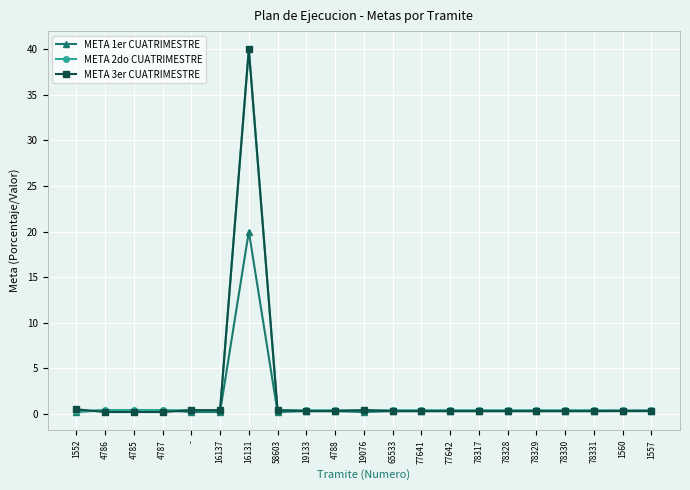

Which series has the widest spread of values?

META 3er CUATRIMESTRE